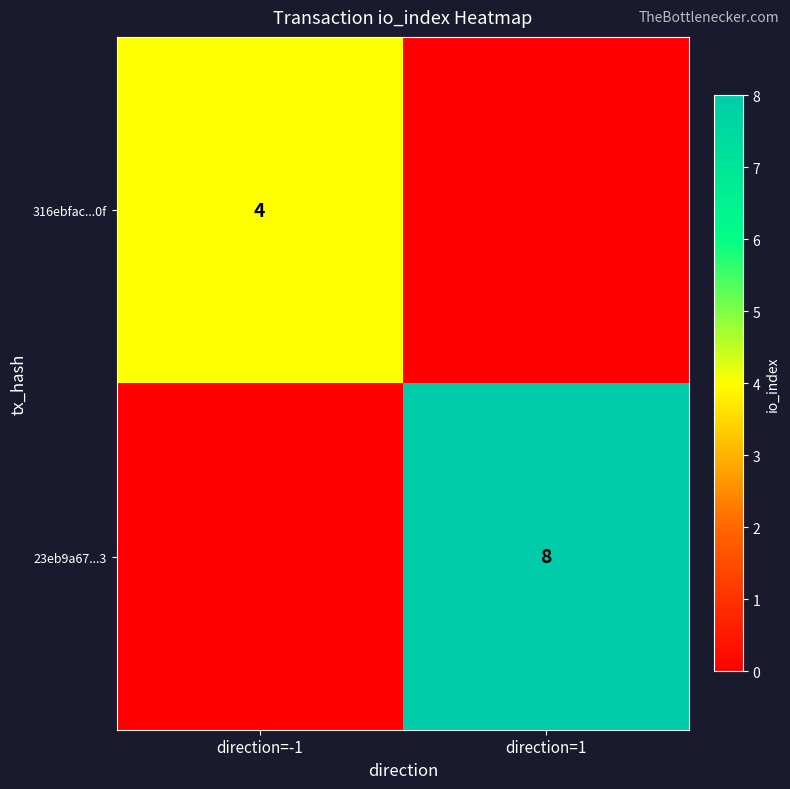

True or false: 316ebfac...0f has a value of 3 at direction=-1.

False